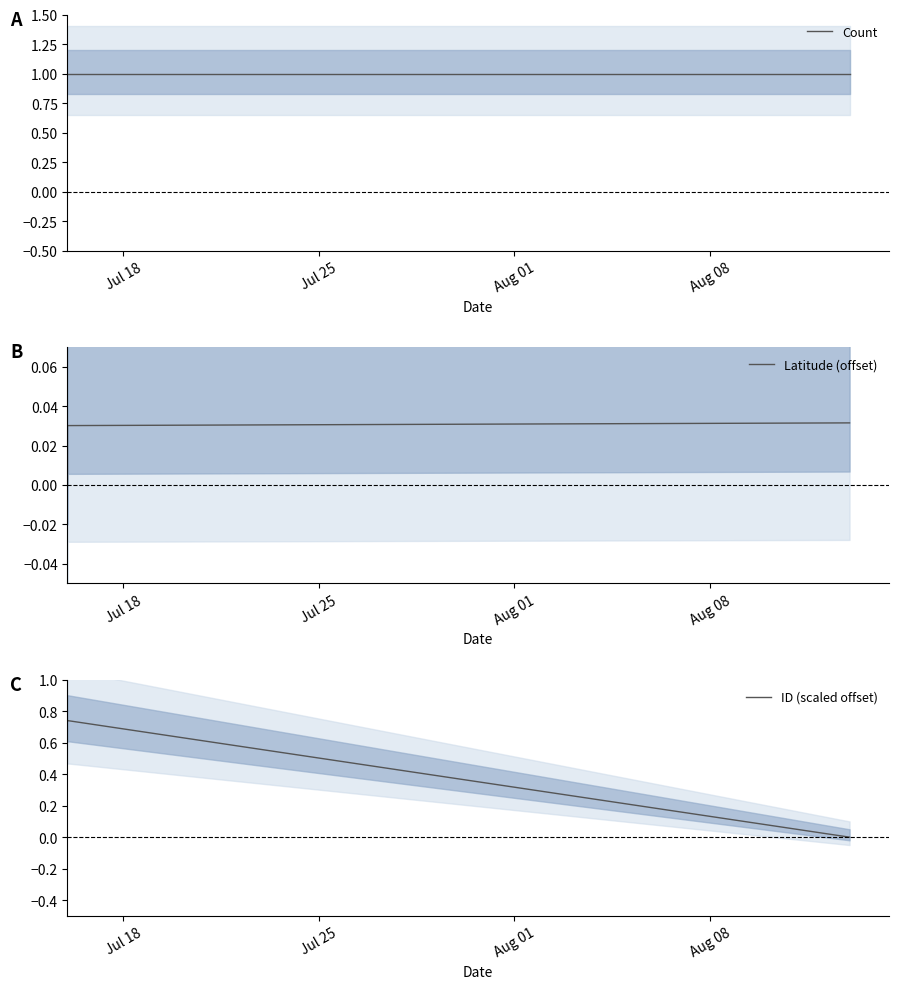

Rank the categories by Latitude (offset) value from highest to lowest.

Aug 01, Jul 25, Jul 18